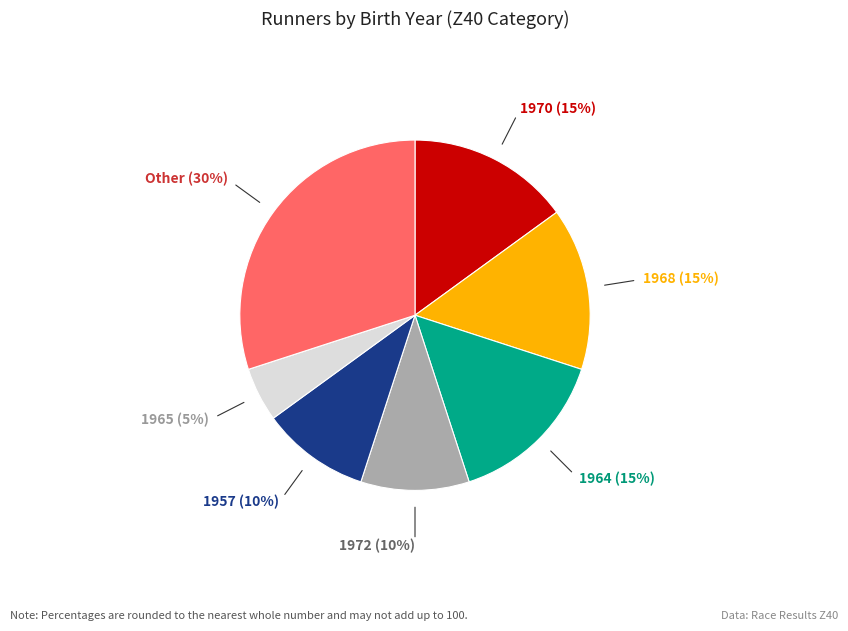

To the nearest percent, what is the difference between the largest and smallest slice percentages?

25%